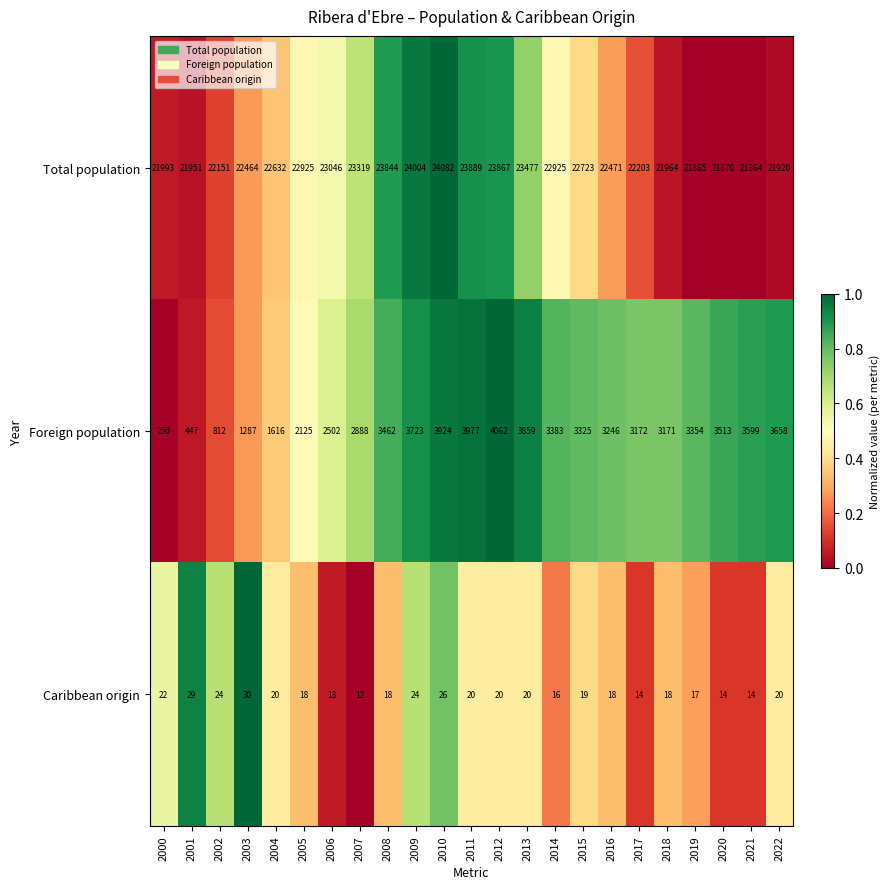

What is the approximate value of Total population at 2021, to the nearest 10?

21860